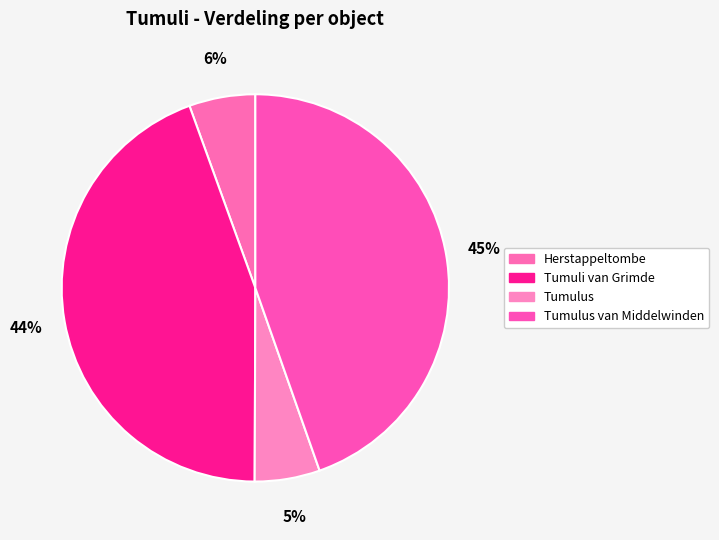

Does Tumuli van Grimde account for over 50% of the chart?

No